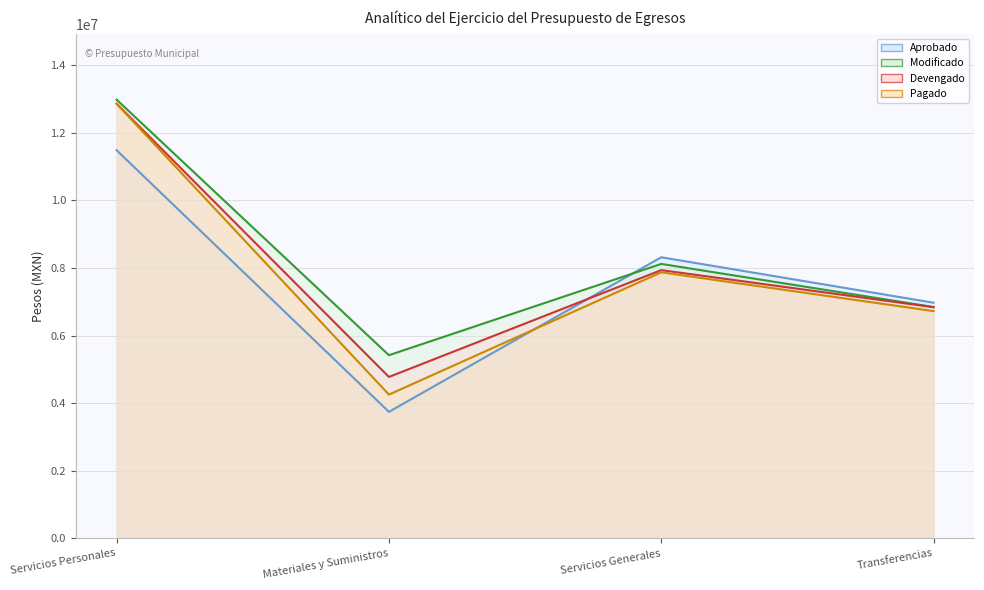

The value of Aprobado at Materiales y Suministros is 3743035. True or false?

True